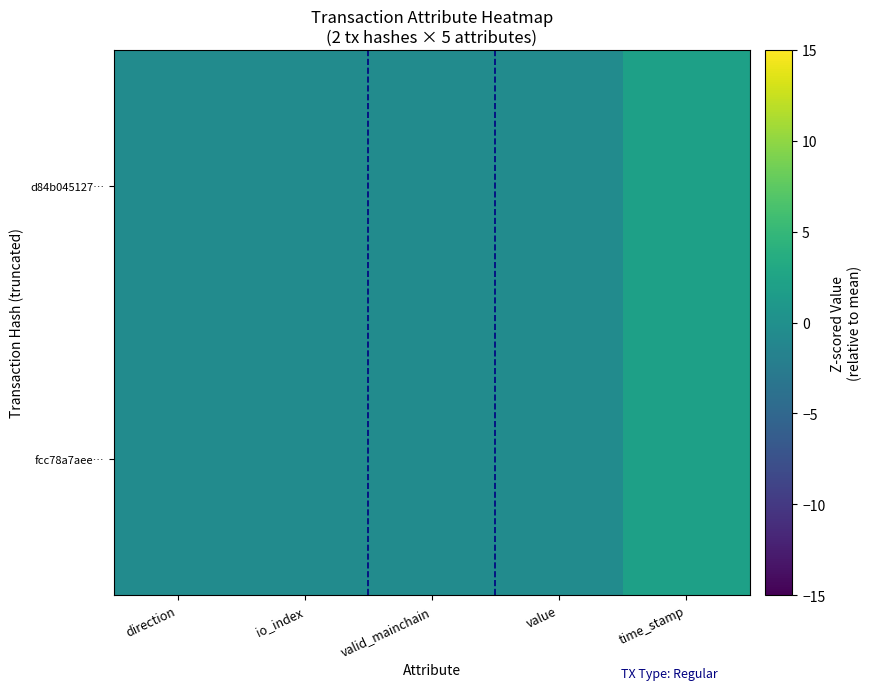

List the series in order of their peak value, lowest first.

fcc78a7aee…, d84b045127…